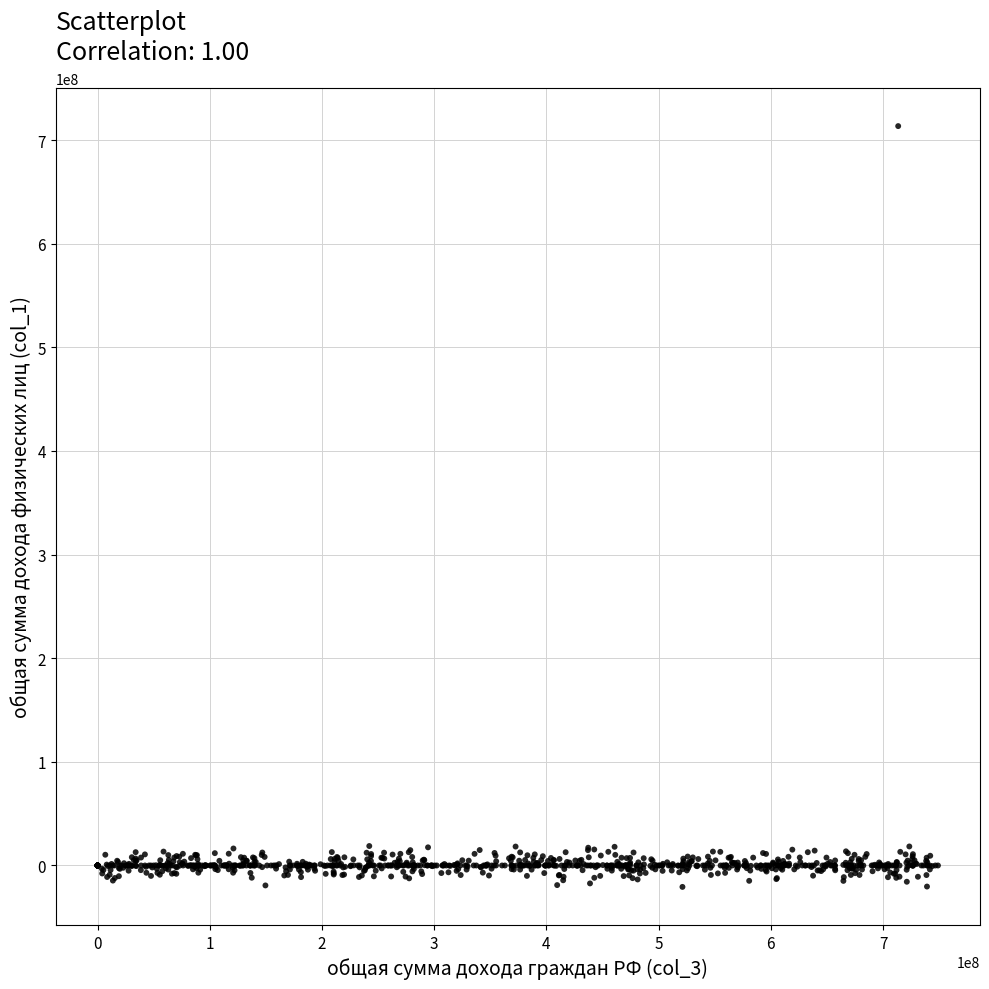

What is the range of X values (max minus min)?

748967462.1